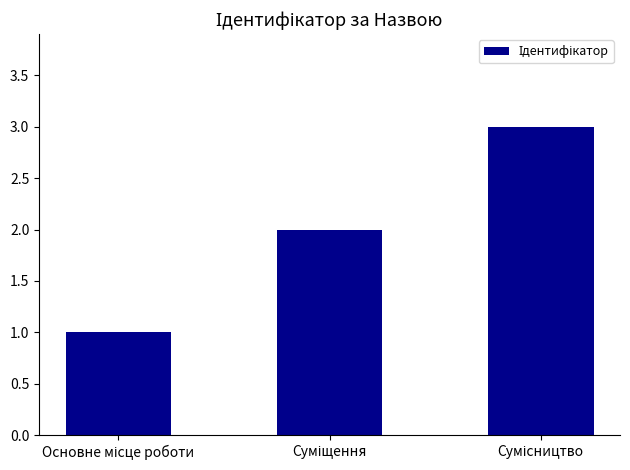

What is the greatest value displayed?

3